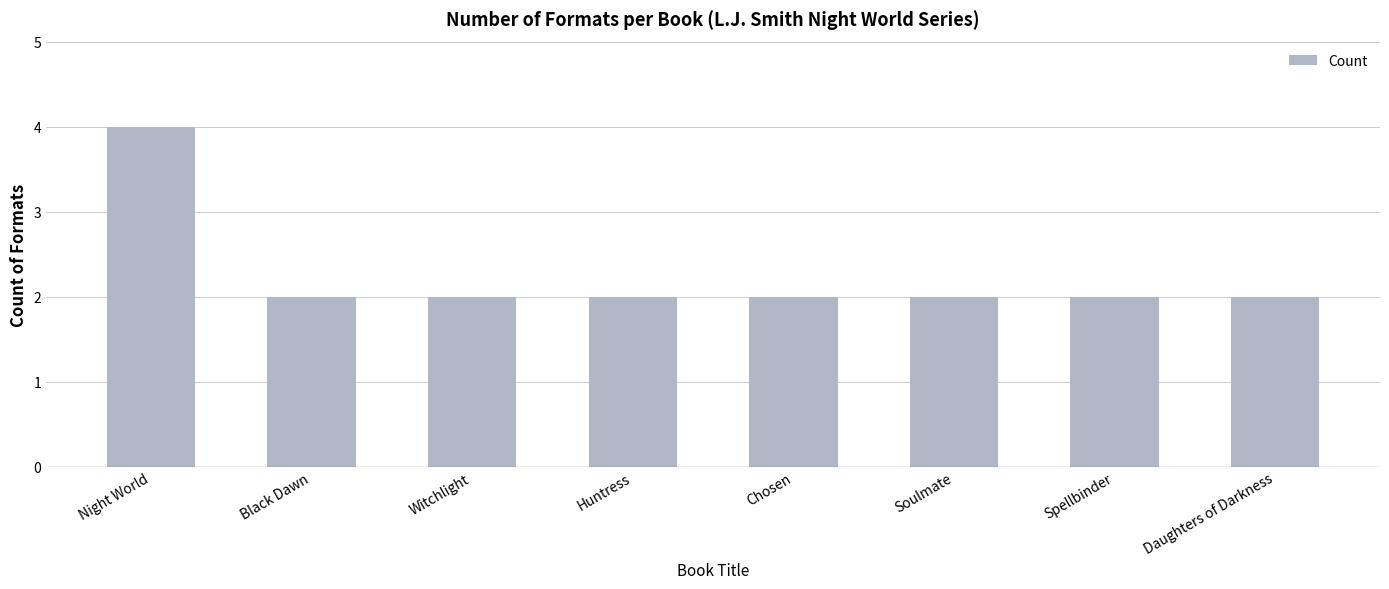

What position from the right is Spellbinder?

2